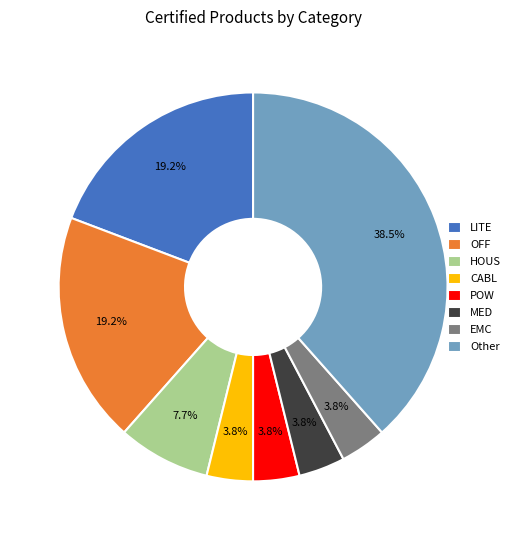

Does POW represent more than half of the total?

No